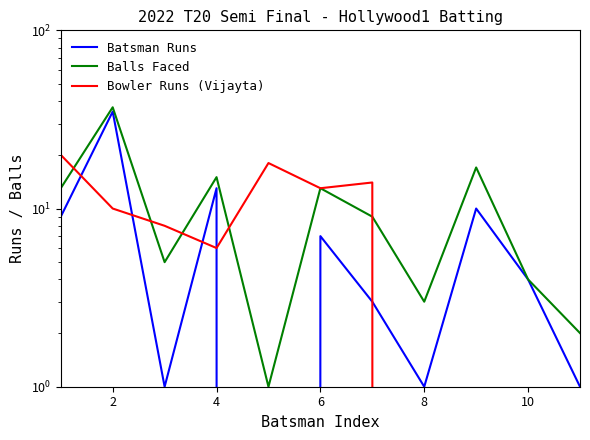

What is the sum of all Batsman Runs values?

84